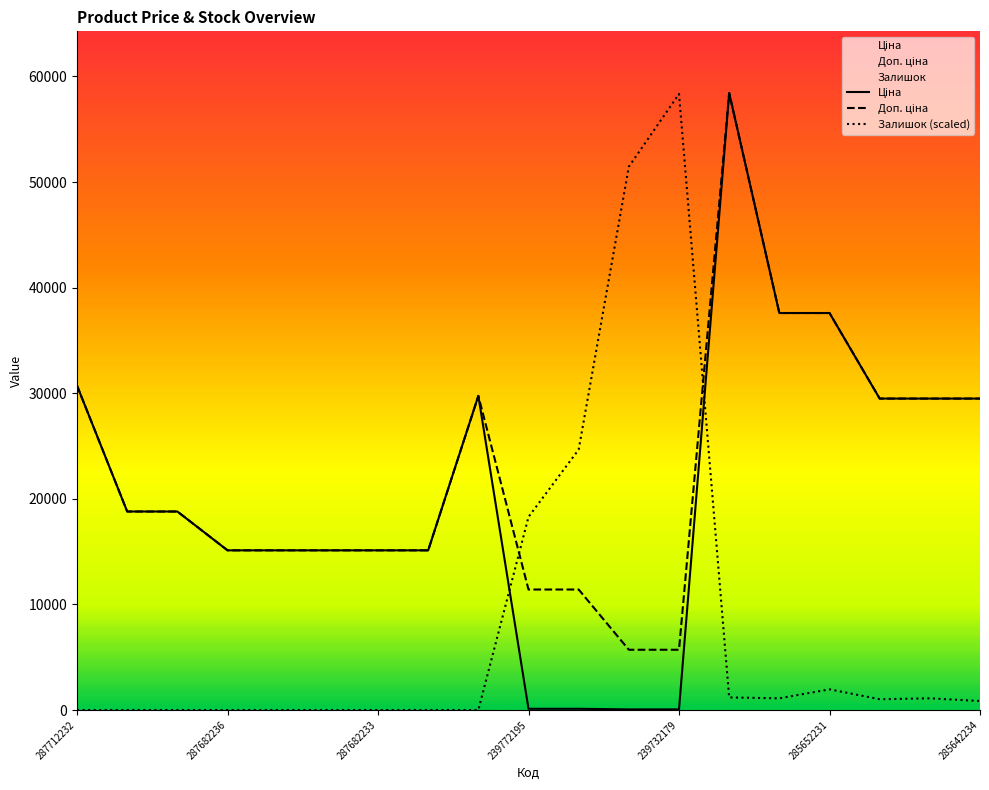

Reading right to left, list all the values displayed in this chart.

Ціна: 29491.5	29491.5	29491.5	37593.6	37593.6	58426.5	57.0	57.0	114.1	114.1	29747.2	15120.0	15120.0	15120.0	15120.0	15120.0	18796.8	18796.8	30717.1
Доп. ціна: 29491.5	29491.5	29491.5	37593.6	37593.6	58426.5	5705.0	5705.0	11410.0	11410.0	29747.2	15120.0	15120.0	15120.0	15120.0	15120.0	18796.8	18796.8	30717.1
Залишок: 850.5	1105.6	1020.6	1956.1	1105.6	1190.6	58341.5	51452.8	24663.3	18284.9	0.0	0.0	0.0	0.0	0.0	0.0	0.0	0.0	0.0